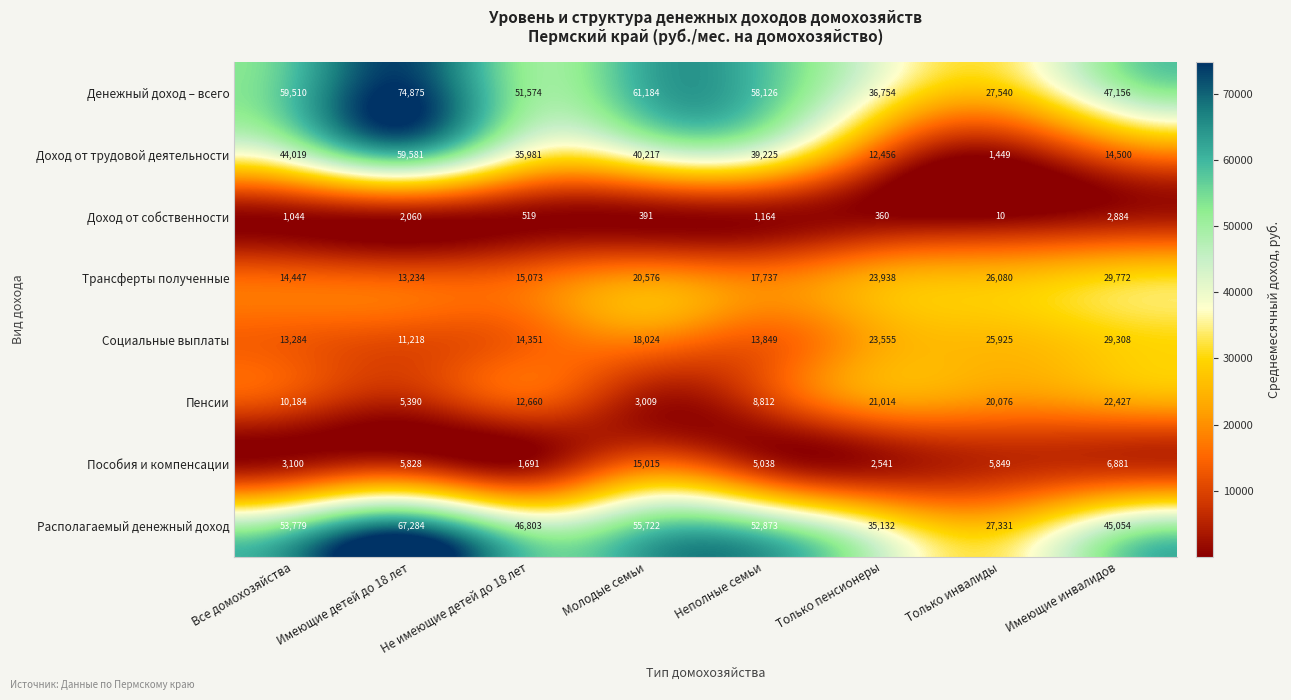

At which category does the chart reach its minimum across all series?

Только инвалиды